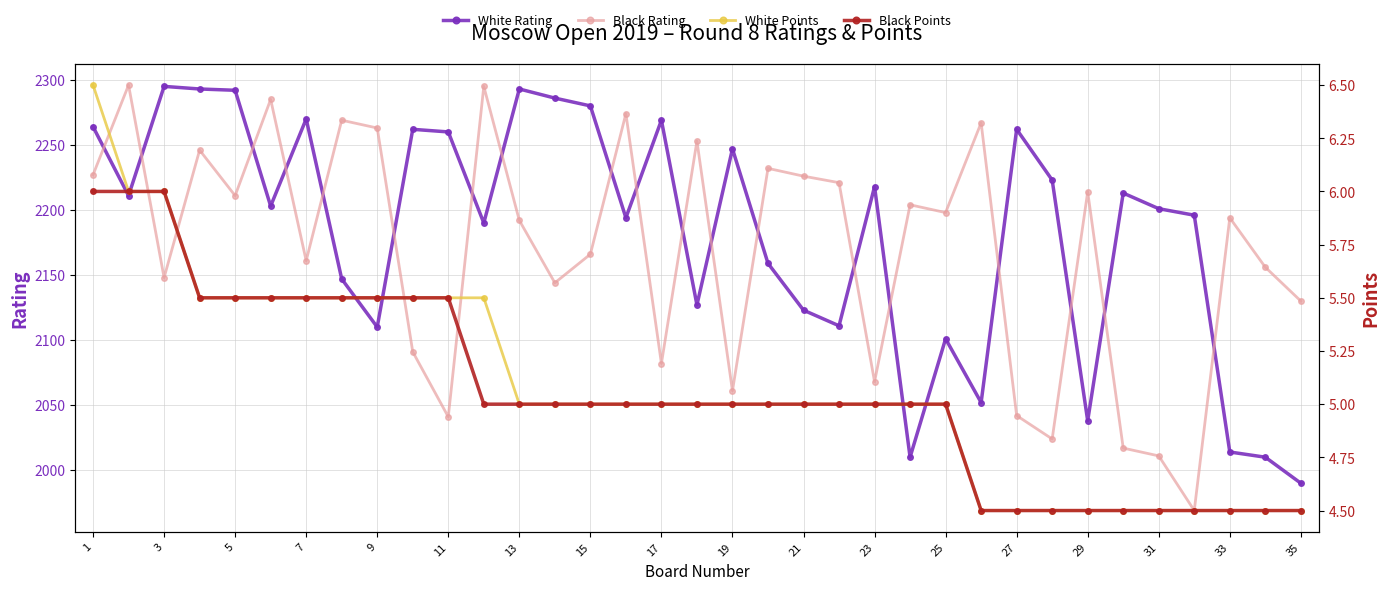

How many categories are shown in the chart?

35